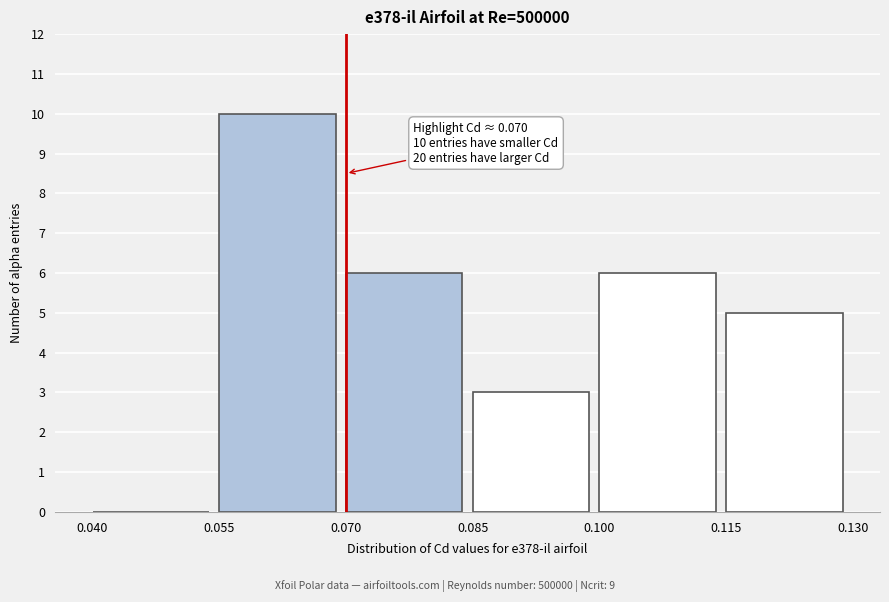

Over which range of the x-axis is the bar tallest?

0.055 to 0.070